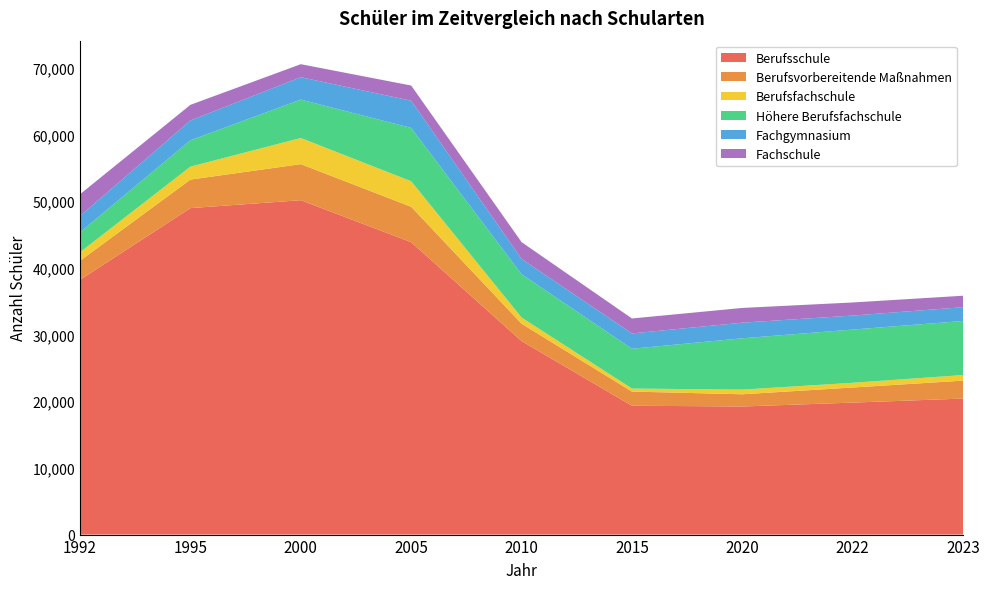

Reading left to right, list all the values displayed in this chart.

Berufsschule: 1992=38197	1995=48942	2000=50131	2005=43831	2010=29006	2015=19318	2020=19203	2022=19789	2023=20391
Berufsvorbereitende Maßnahmen: 1992=2854	1995=4279	2000=5408	2005=5313	2010=2608	2015=2123	2020=1833	2022=2262	2023=2690
Berufsfachschule: 1992=1287	1995=1944	2000=3919	2005=3827	2010=927	2015=452	2020=698	2022=708	2023=839
Höhere Berufsfachschule: 1992=2981	1995=3949	2000=5762	2005=7998	2010=6490	2015=5969	2020=7696	2022=7981	2023=8103
Fachgymnasium: 1992=2448	1995=2975	2000=3353	2005=4078	2010=2295	2015=2296	2020=2342	2022=2096	2023=2070
Fachschule: 1992=3261	1995=2339	2000=1950	2005=2274	2010=2519	2015=2242	2020=2207	2022=1964	2023=1717